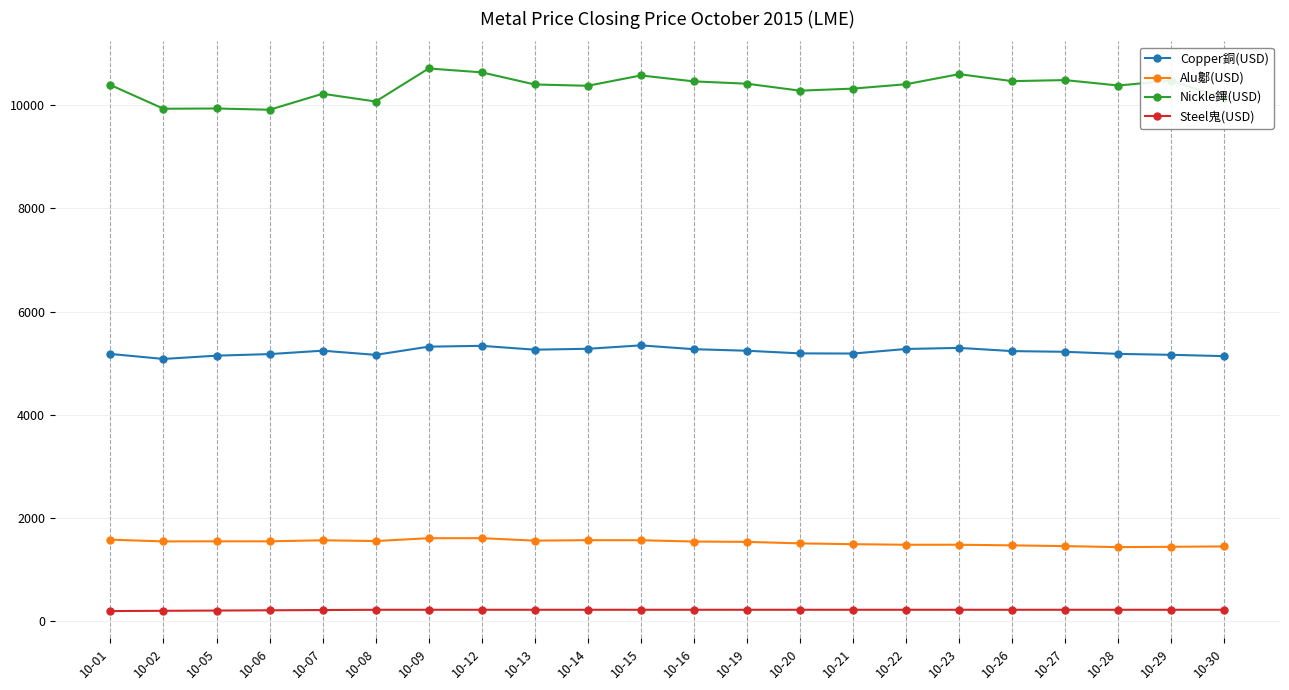

What is the greatest value displayed?

10710.0